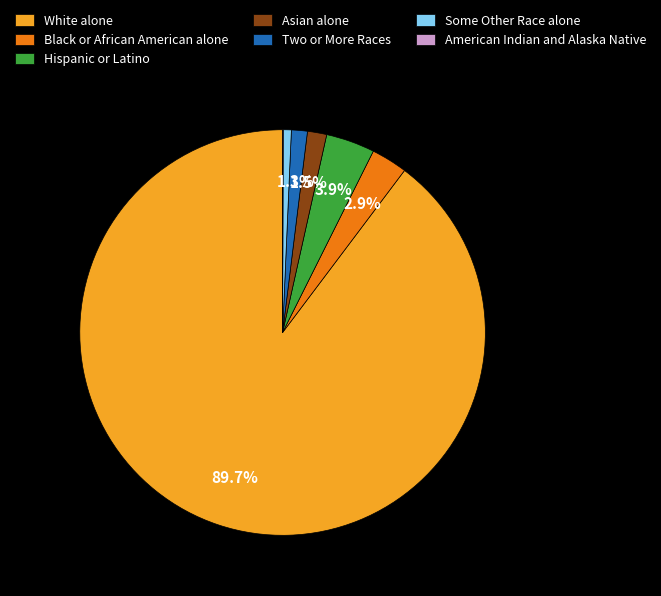

True or false: Black or African American alone accounts for 3% of the total.

True